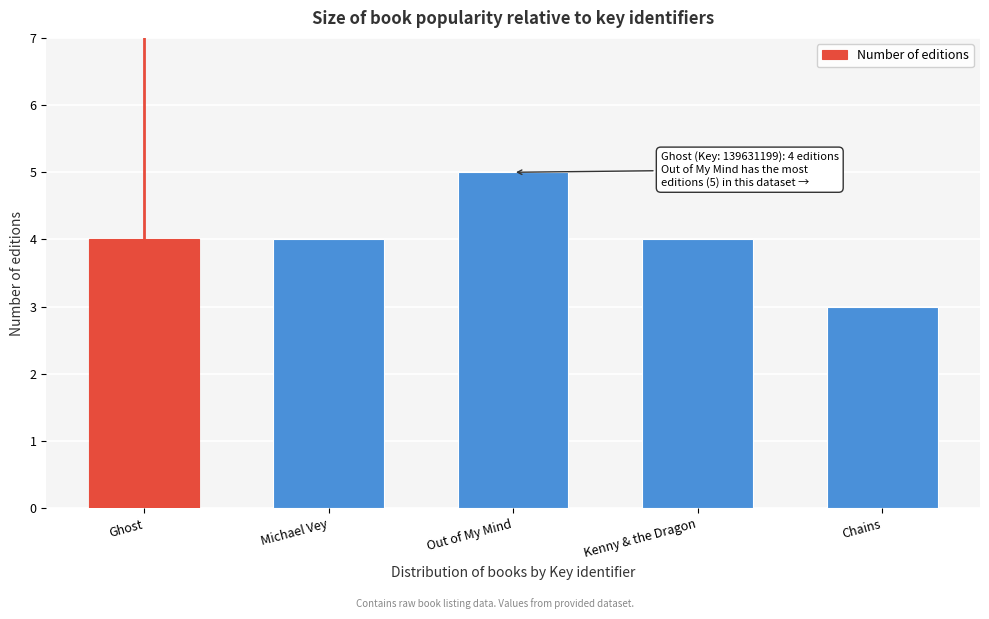

Reading left to right, list all the values displayed in this chart.

4	4	5	4	3